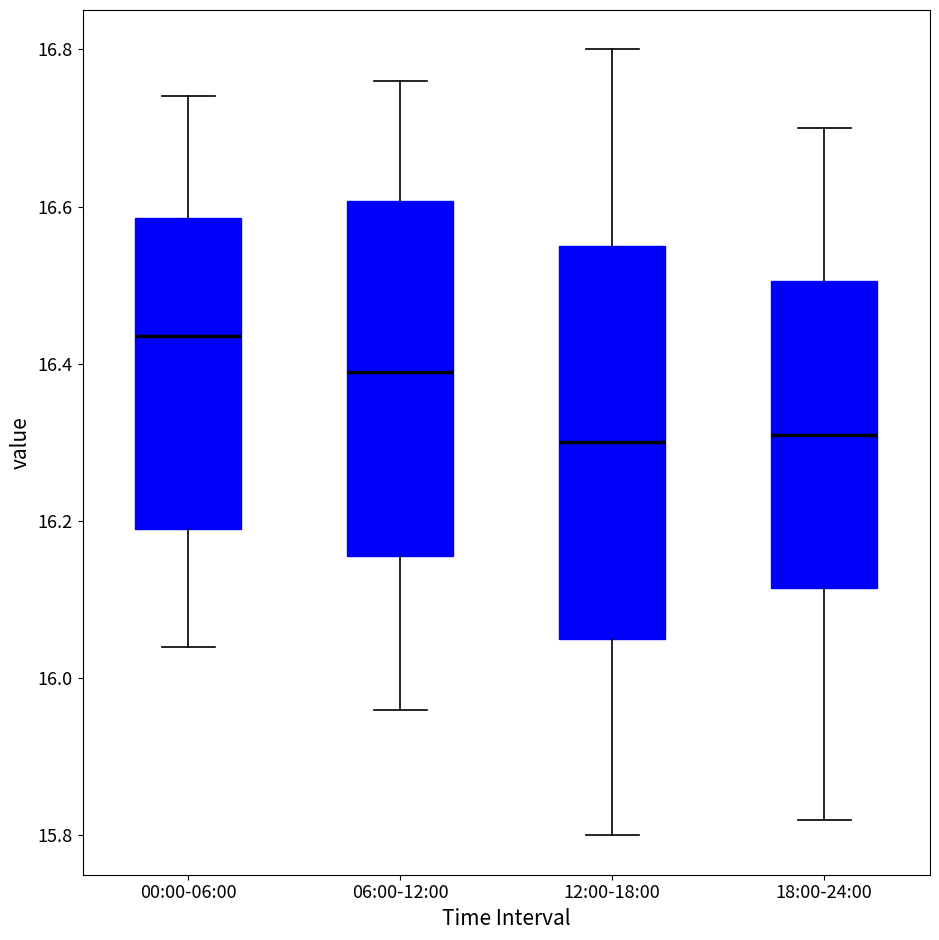

Where does the median line of the box for 12:00-18:00 sit on the y-axis? The values are not printed on the chart, so give them approximately, as read against the axis.

16.30